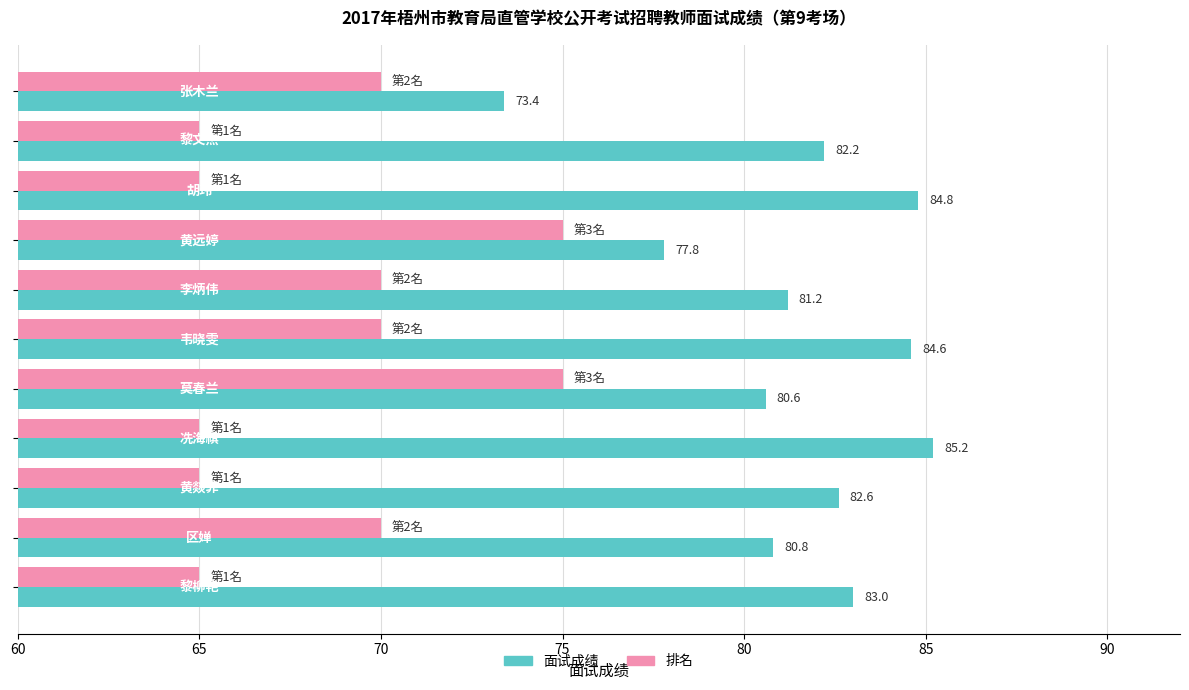

What is the minimum value shown in the chart?

65.0